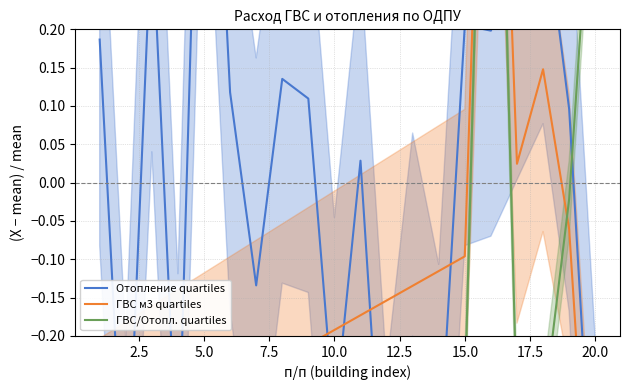

Read the value at 15.

0.2